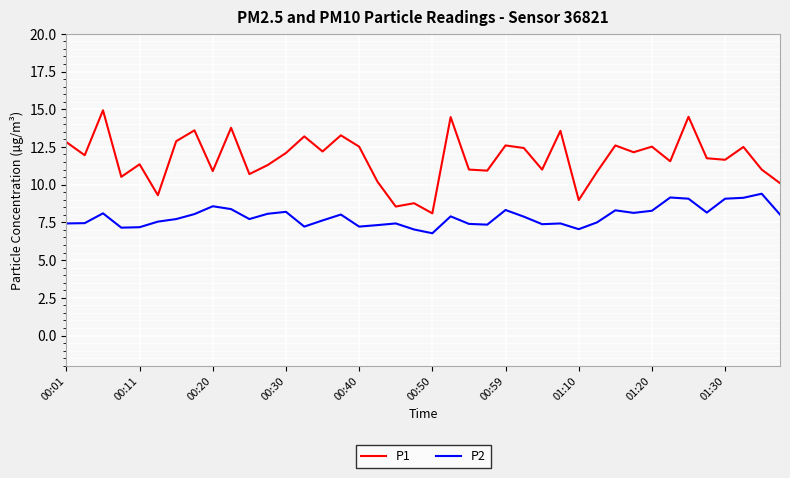

True or false: P1 and P2 intersect in this chart.

False